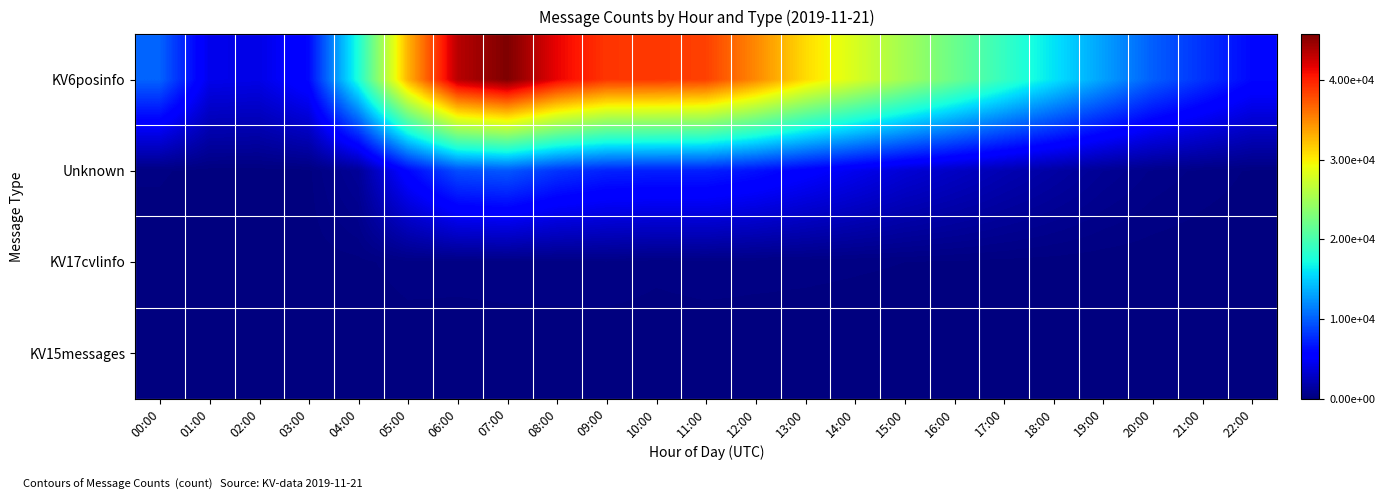

List the series in order of their peak value, highest first.

KV6posinfo, Unknown, KV17cvlinfo, KV15messages